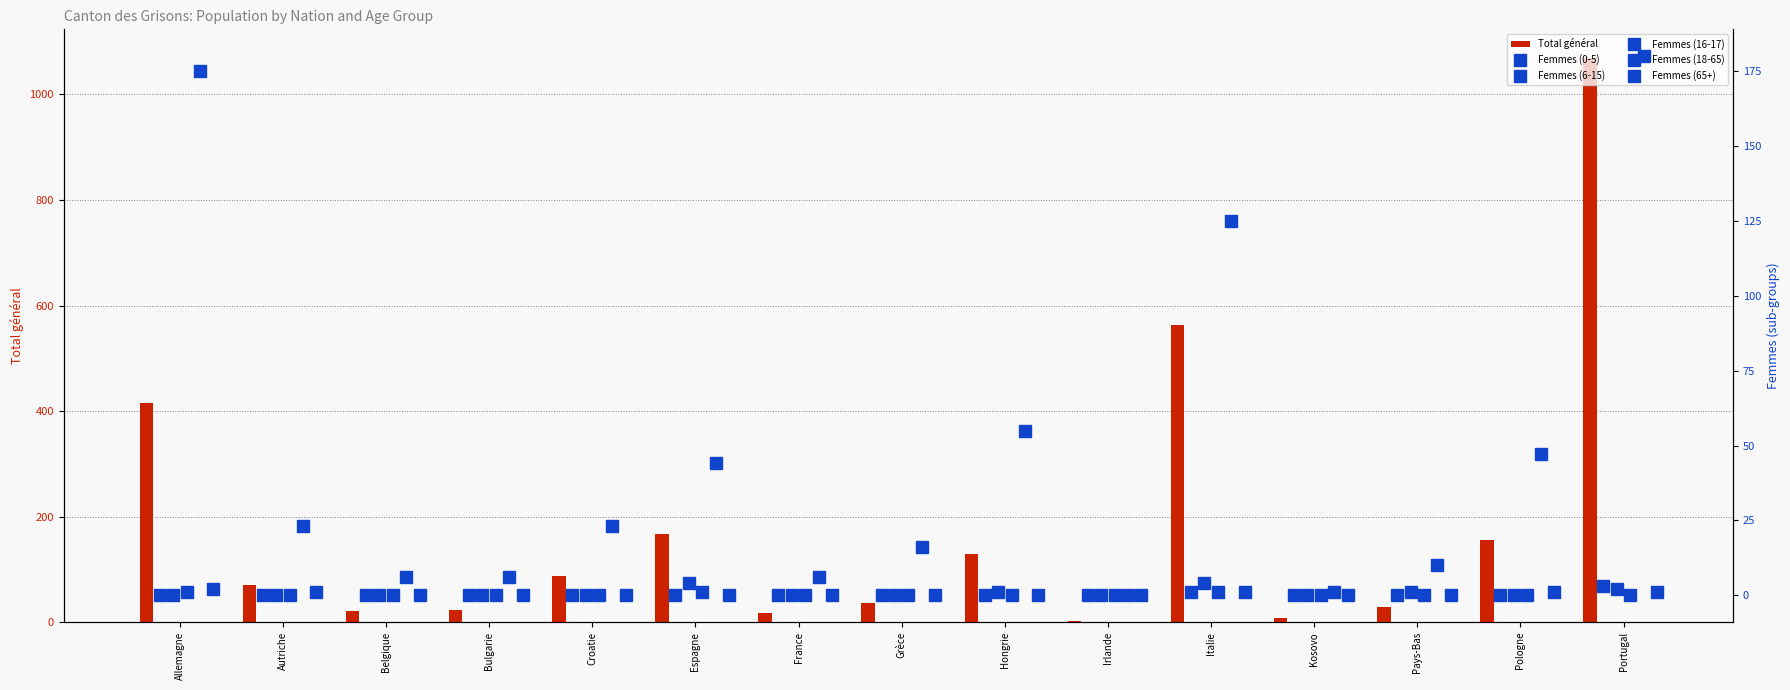

What is the maximum value for Total général?

1070